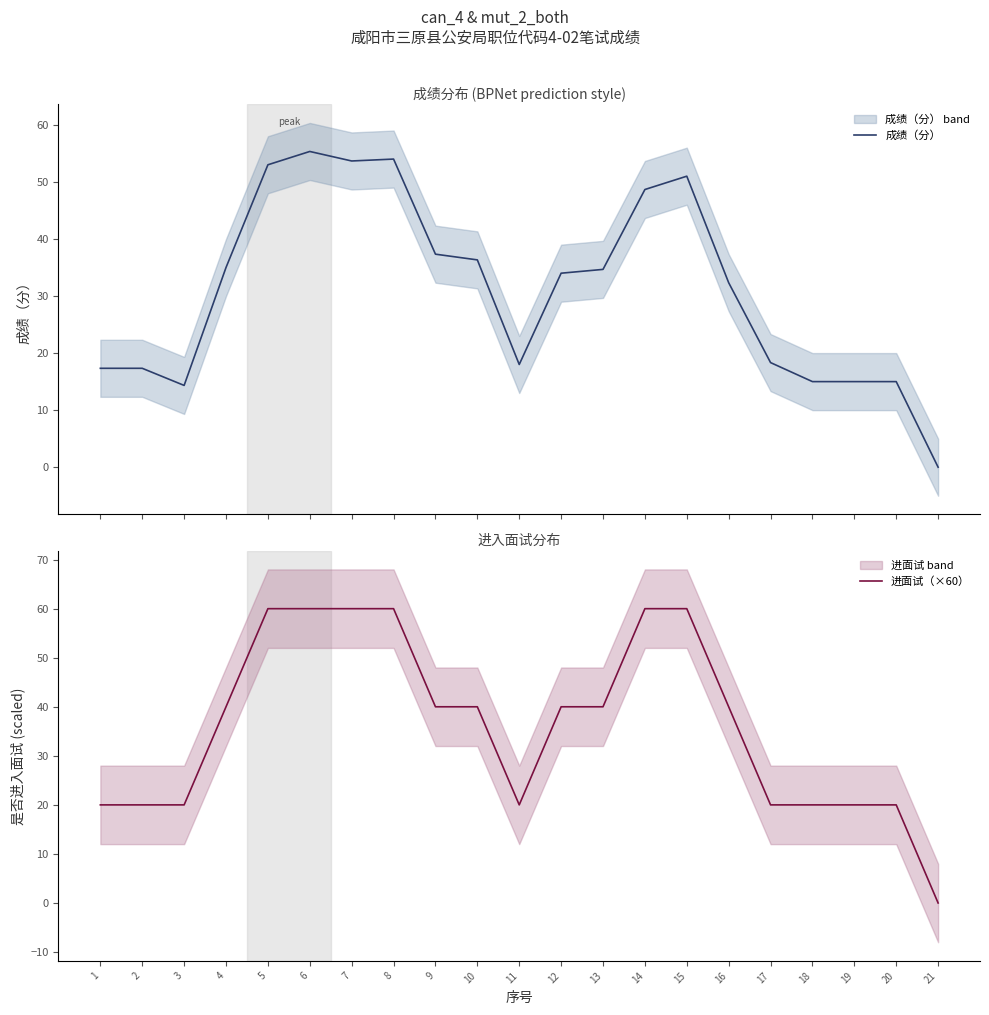

Count the number of data series in this chart.

2